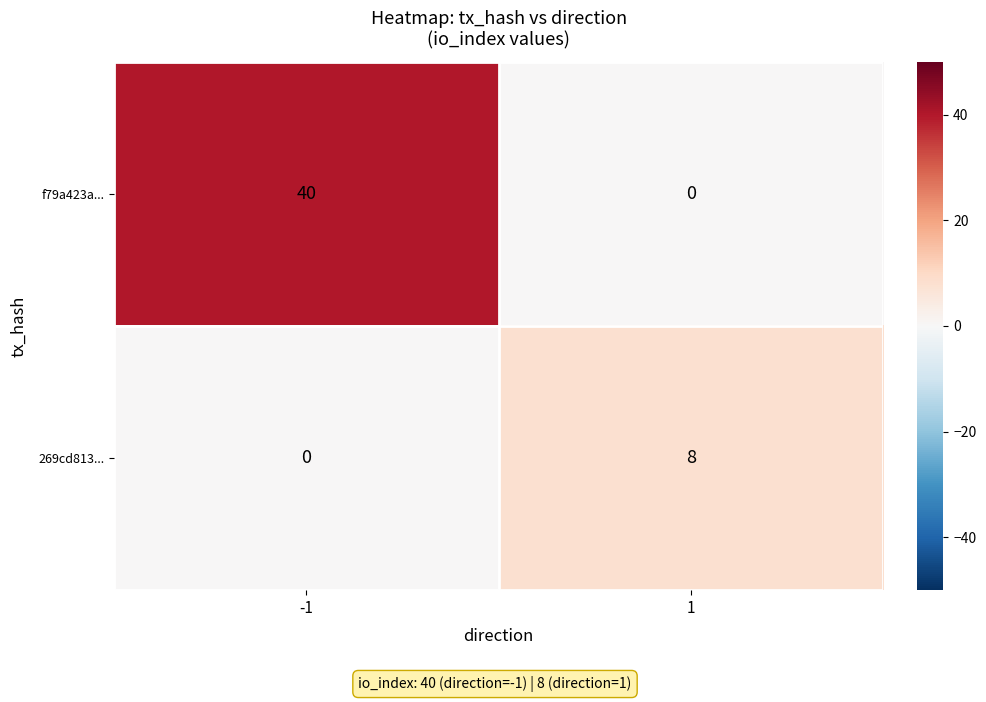

Reading left to right, what are all the values shown in this chart?

f79a423a...: 40	0
269cd813...: 0	8